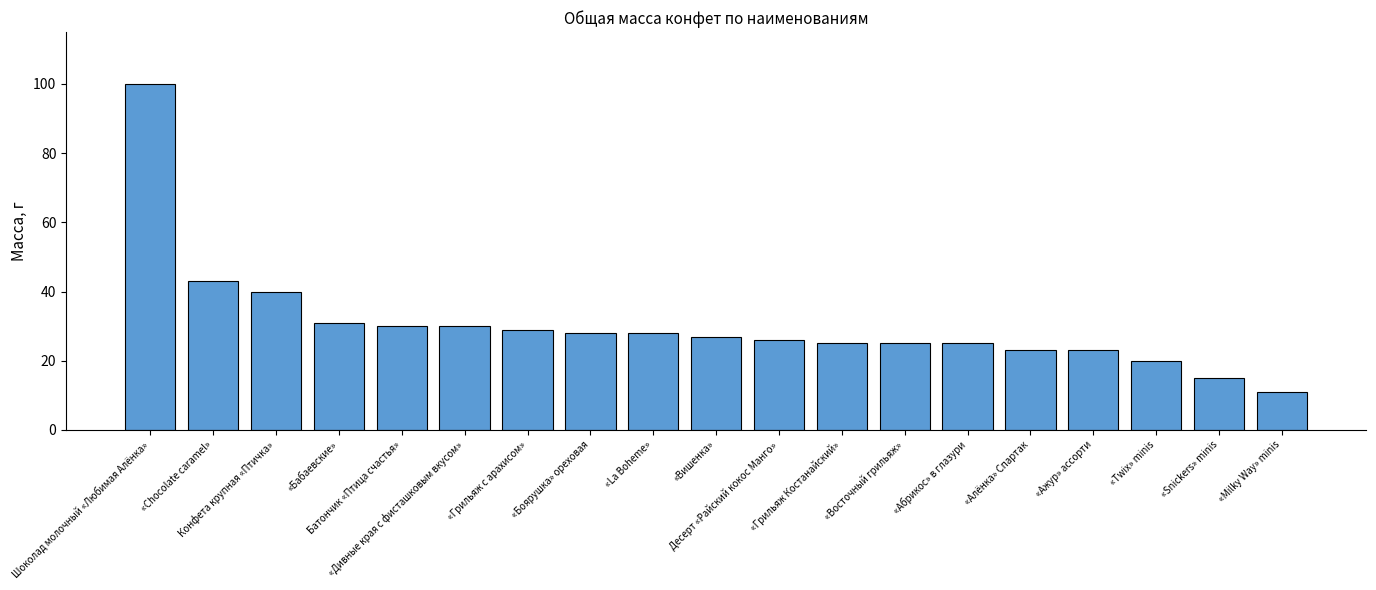

How many series are shown in this chart?

1